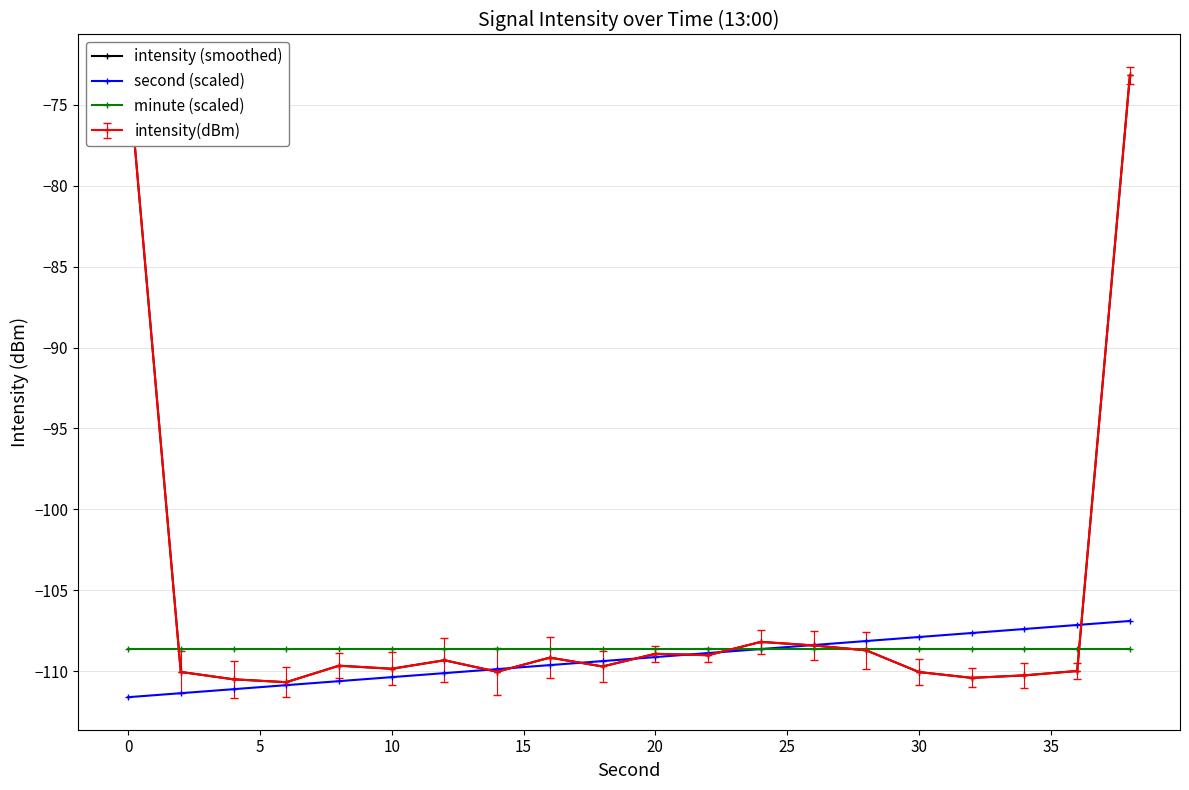

Which series ends up on top after the final intersection of minute (scaled) and intensity (smoothed)?

intensity (smoothed)